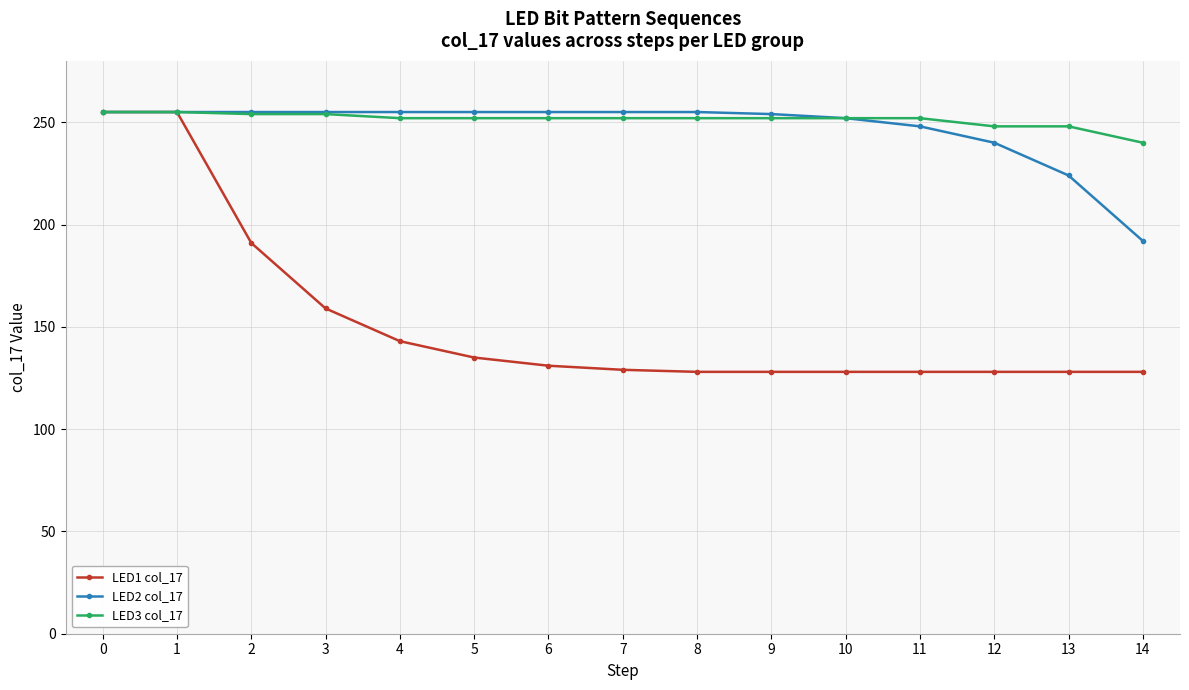

What is the lowest value of the LED3 col_17 series?

240